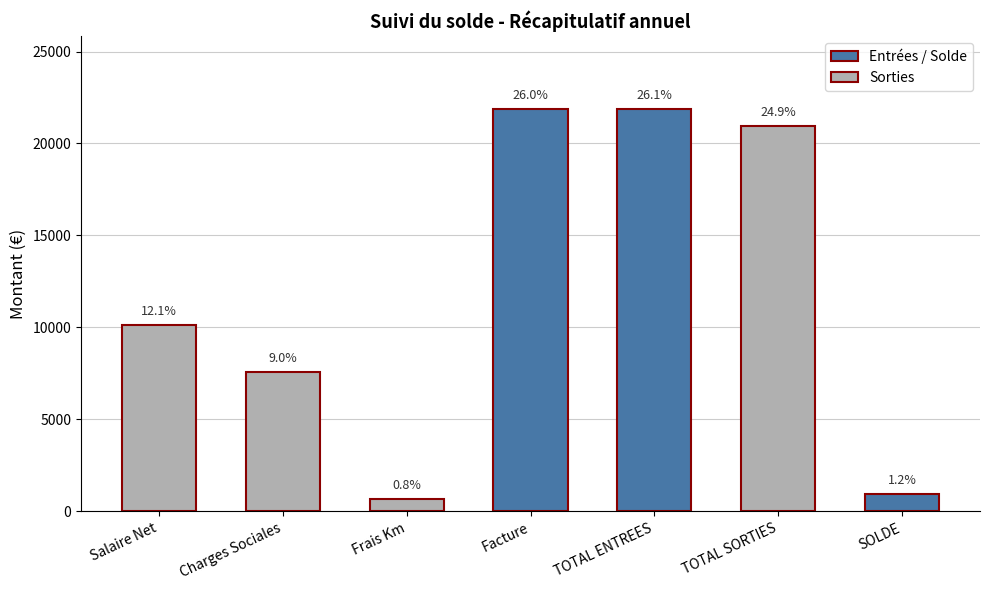

Is it true that the value at TOTAL ENTREES is 21899.6?

True